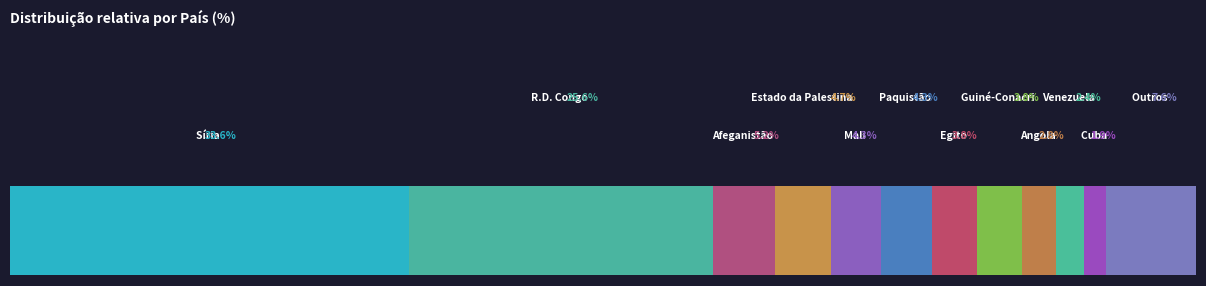

What position from the right is Venezuela?

3